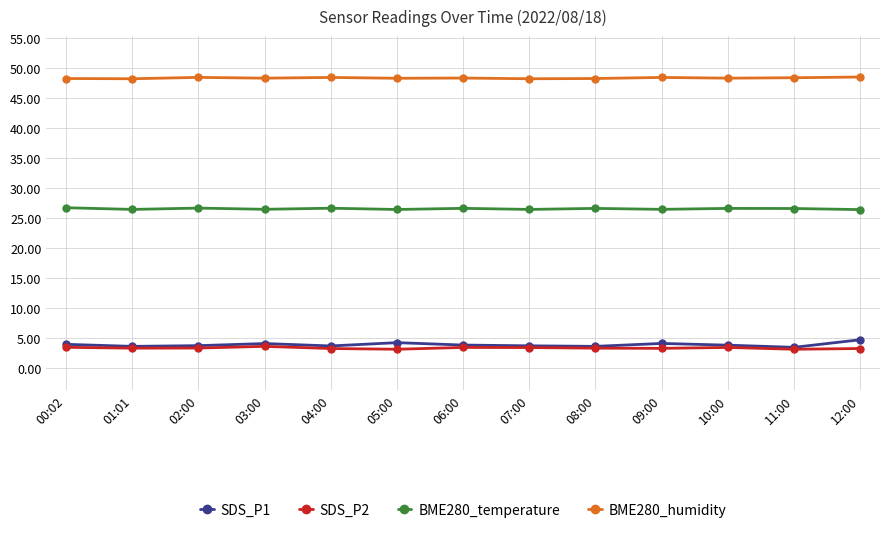

True or false: BME280_temperature and SDS_P2 cross at least once.

False